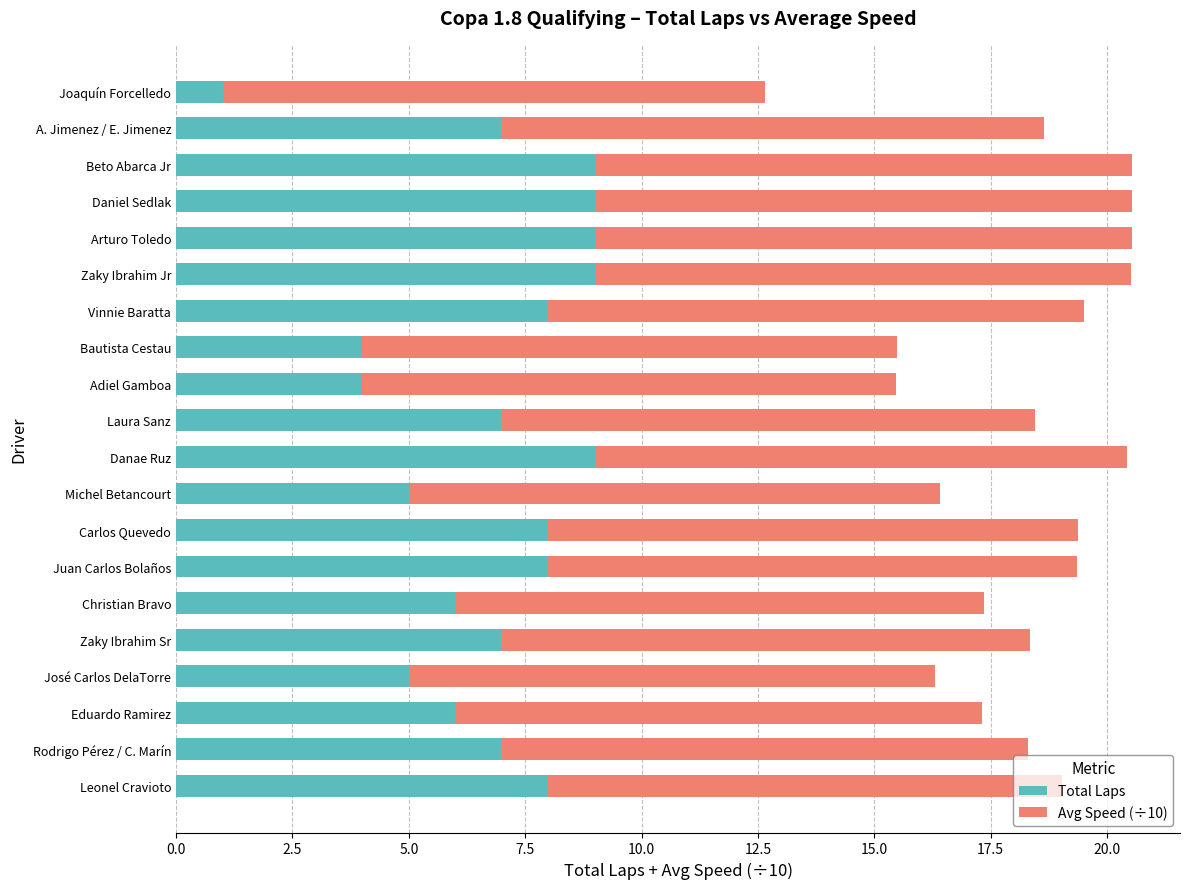

What is the difference between the Total Laps values at Leonel Cravioto and Daniel Sedlak?

1.0